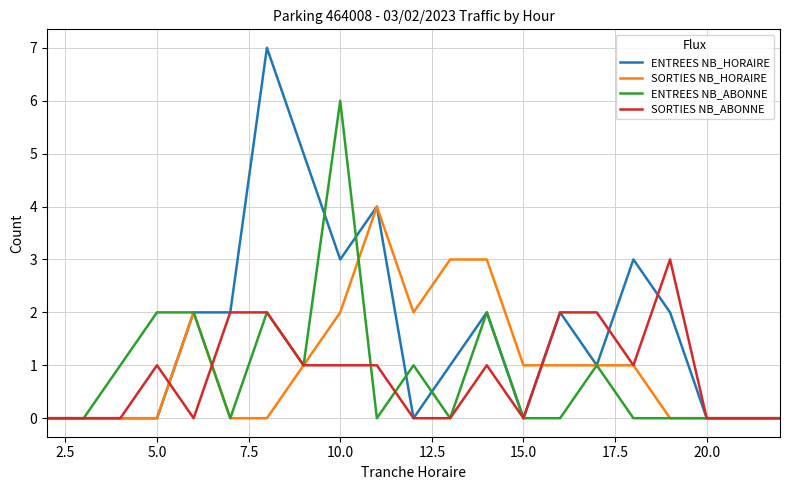

Which series has the largest range (max minus min)?

ENTREES NB_HORAIRE